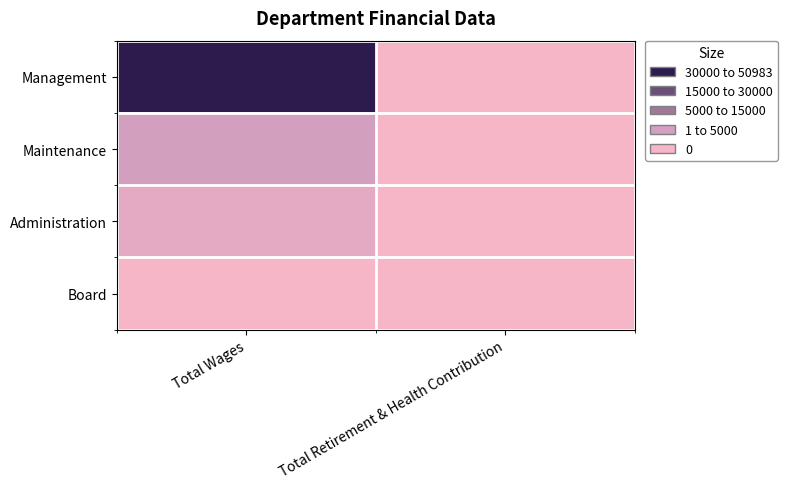

Reading left to right, extract all data points from this chart.

Management: Total Wages=50983	Total Retirement & Health Contribution=0
Maintenance: Total Wages=12840	Total Retirement & Health Contribution=0
Administration: Total Wages=6904	Total Retirement & Health Contribution=0
Board: Total Wages=0	Total Retirement & Health Contribution=0